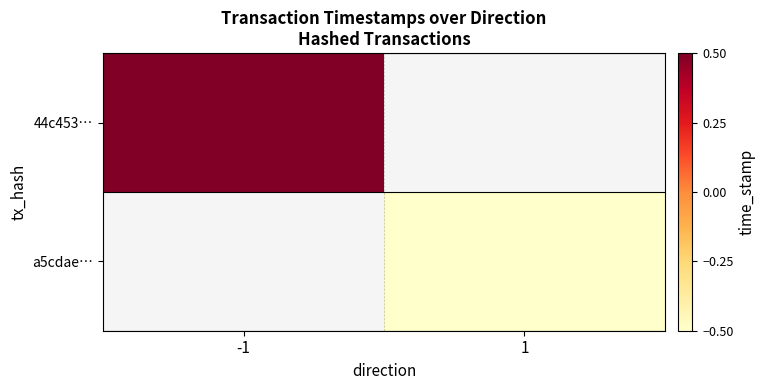

How many data points does each series have?

2